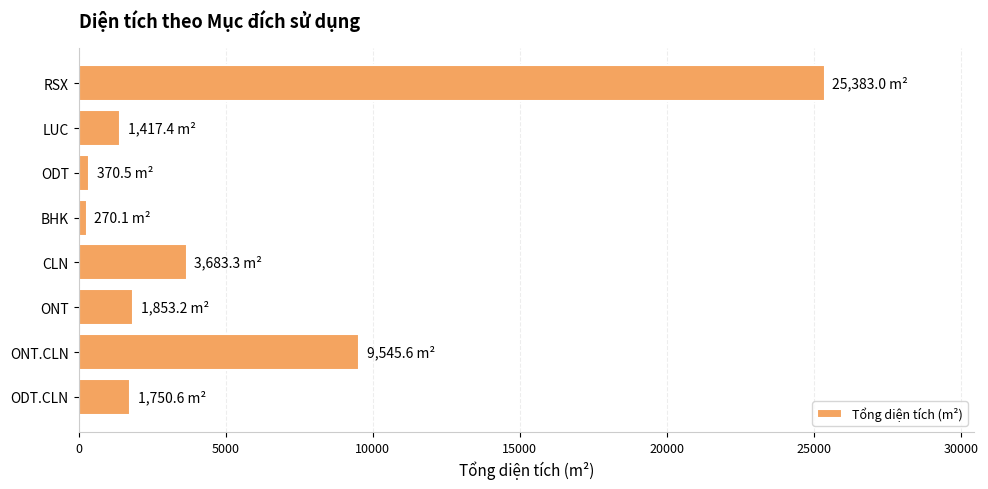

How many bars are there in total?

8